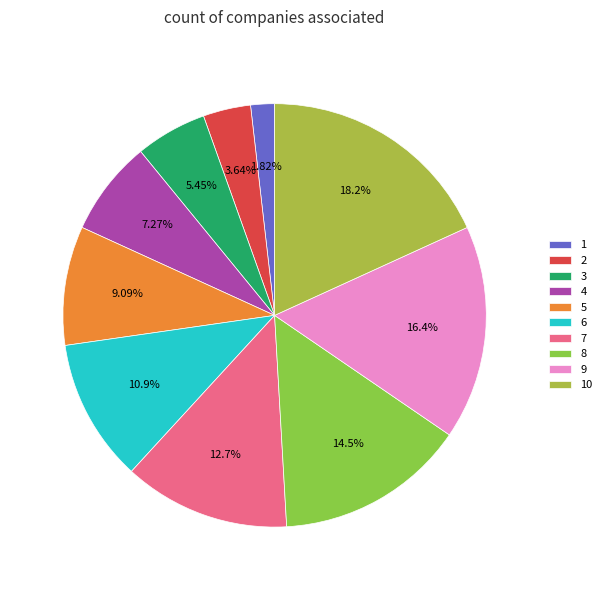

Do 10 and 3 together represent more than half of the pie?

No